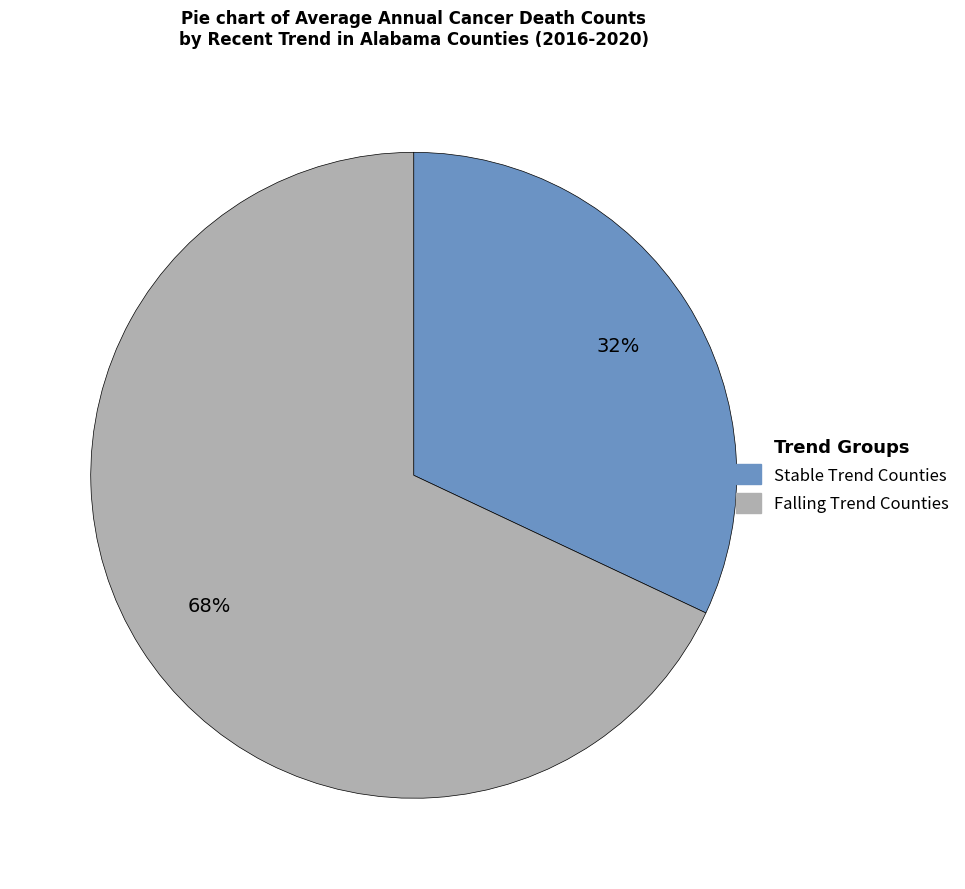

Is there a majority slice in this chart?

Yes